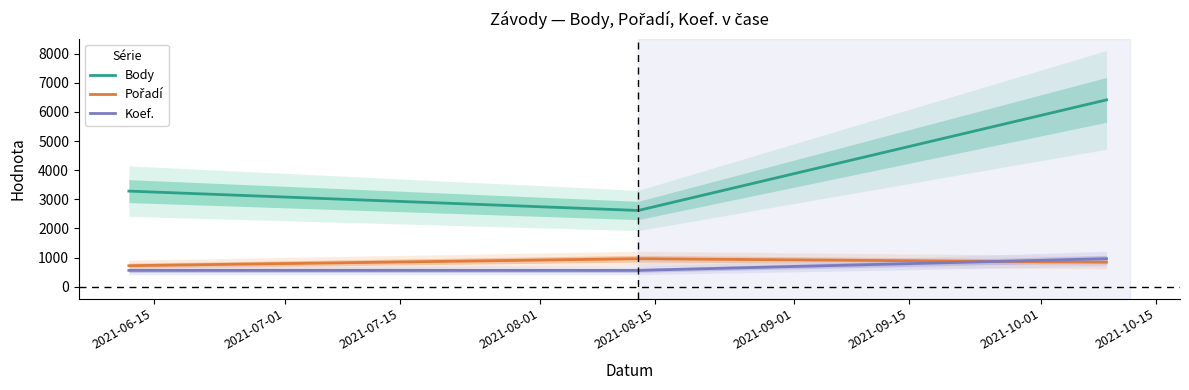

What is the sum of all Pořadí values?

2526.3